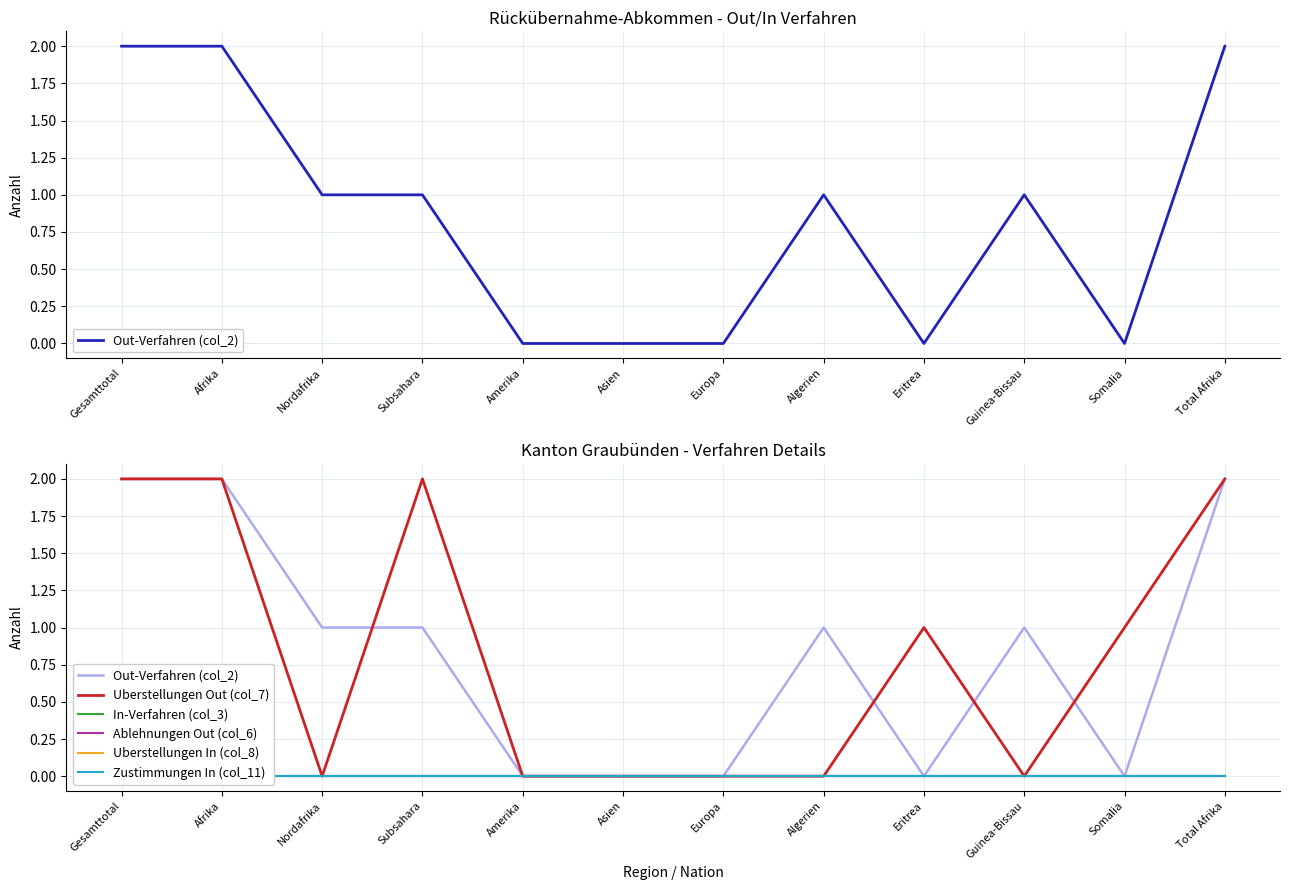

At Algerien, list the series in order from largest to smallest.

Out-Verfahren (col_2), Uberstellungen Out (col_7), In-Verfahren (col_3), Ablehnungen Out (col_6), Uberstellungen In (col_8), Zustimmungen In (col_11)